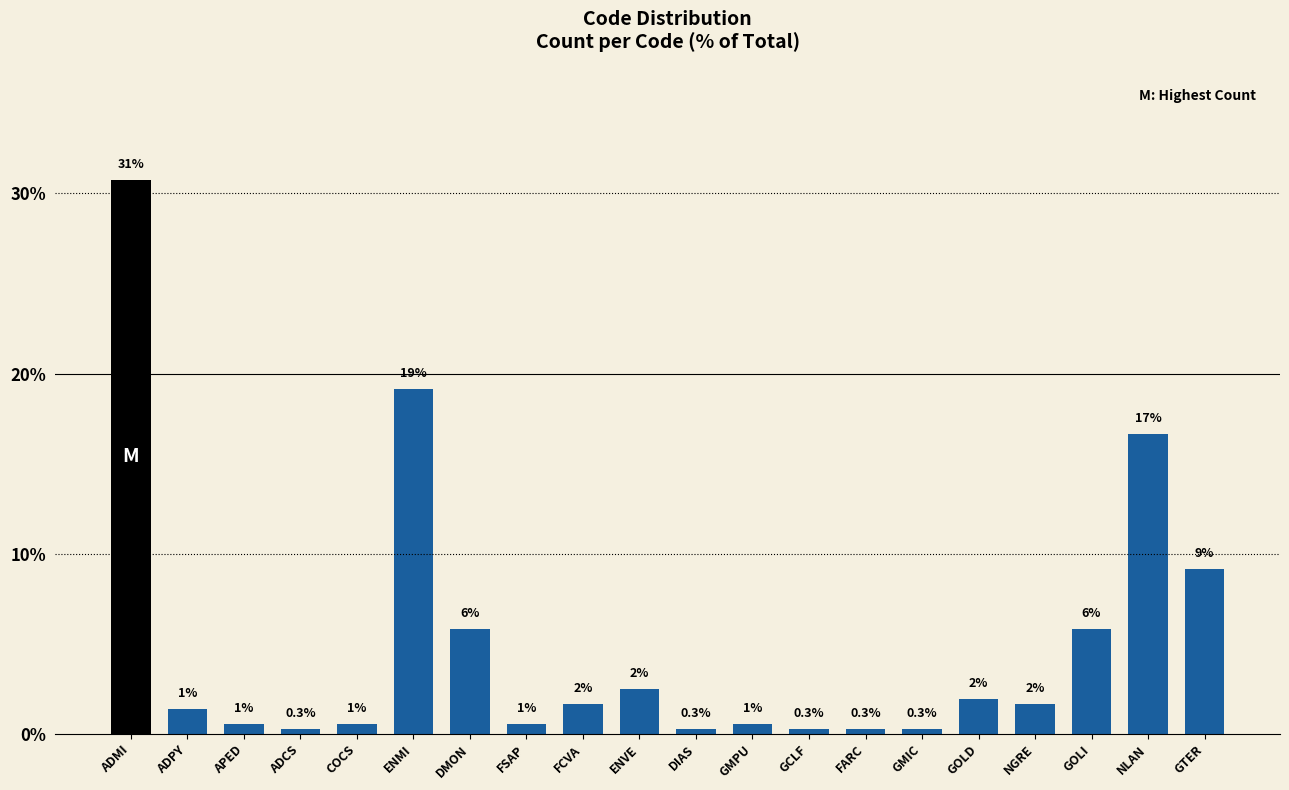

Does the chart contain any negative values?

No